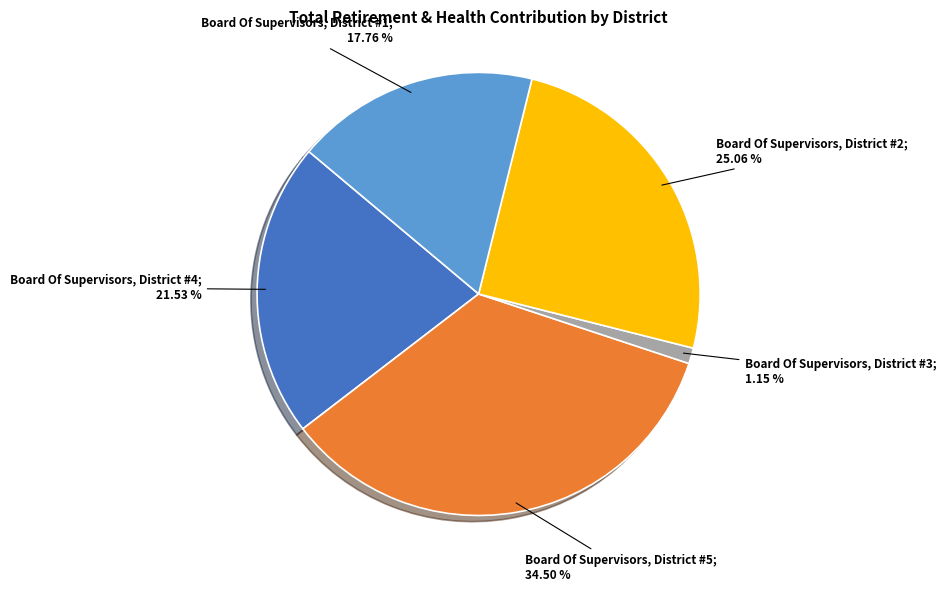

How many slices are in this pie chart?

5